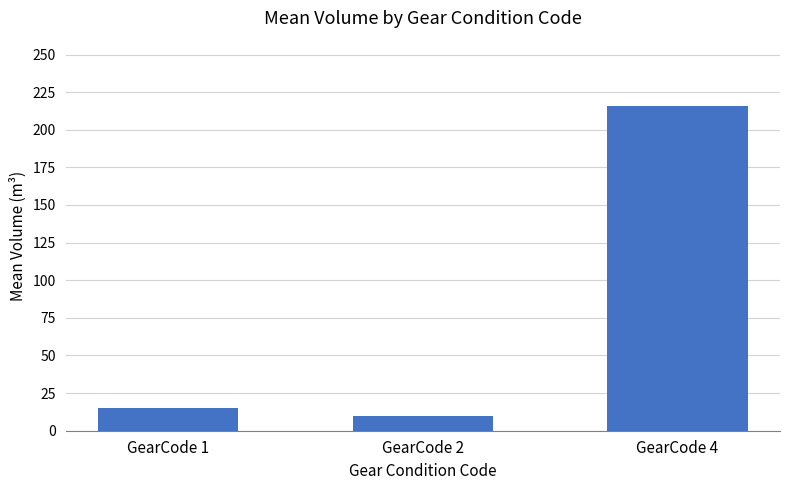

Reading right to left, extract all data points from this chart.

216.0	9.8	15.2